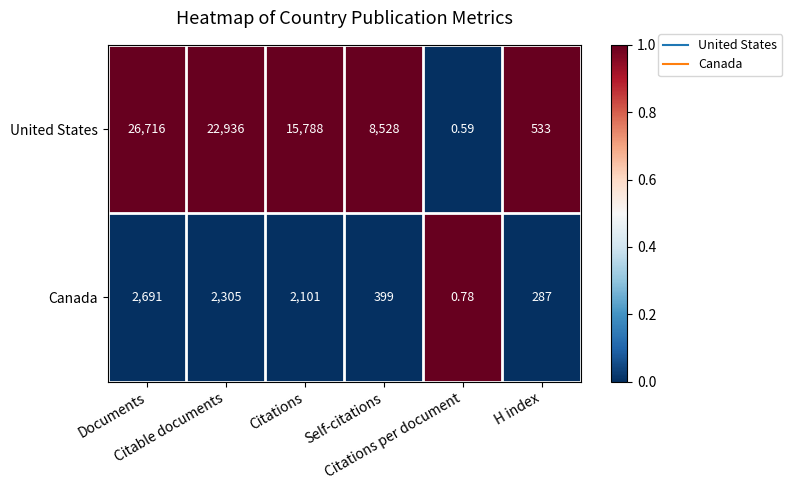

Which series has the widest spread of values?

United States